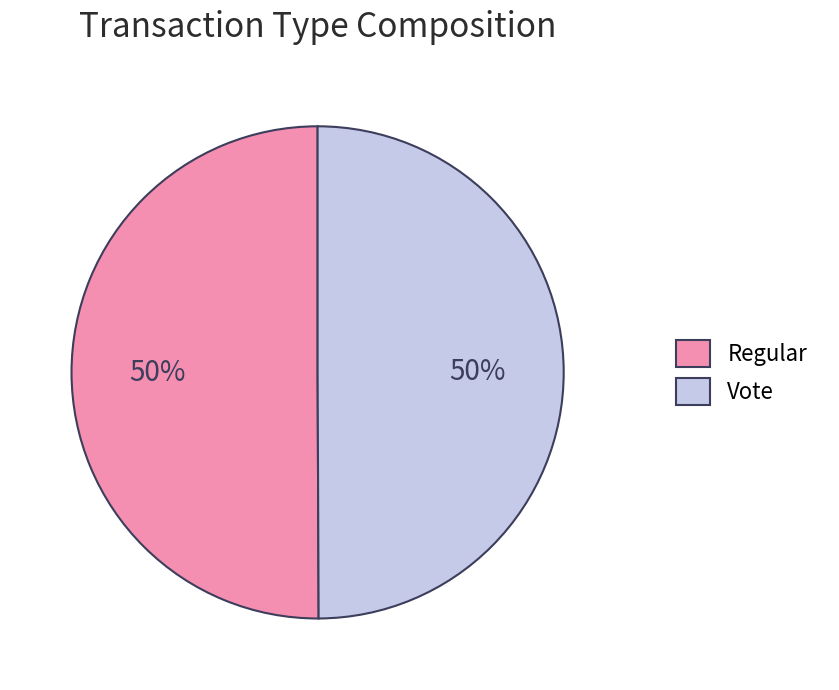

To the nearest percent, what percentage of the pie is Regular?

50%